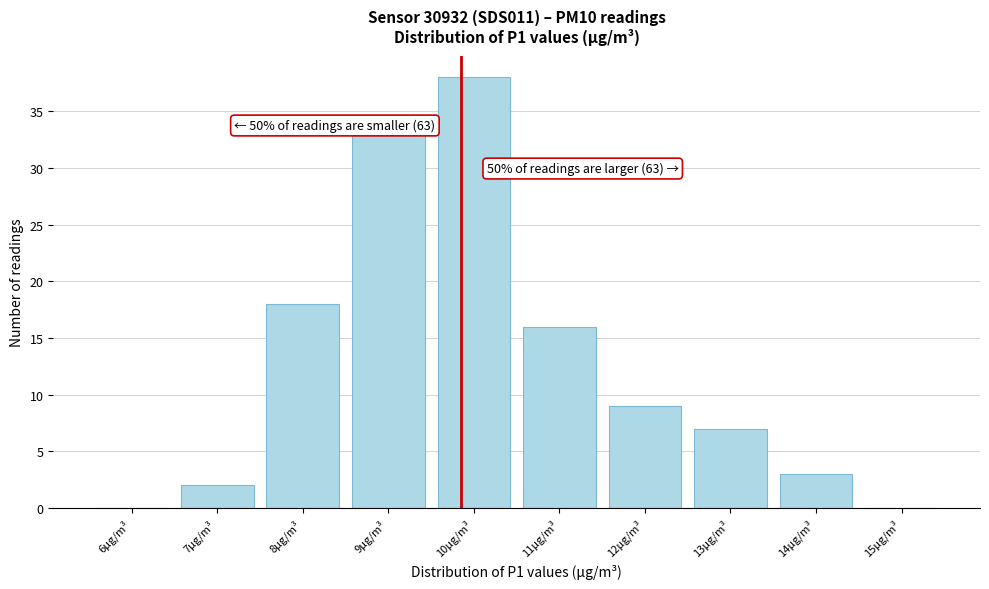

Reading left to right, list all the values displayed in this chart.

6μg/m³=0	7μg/m³=2	8μg/m³=18	9μg/m³=33	10μg/m³=38	11μg/m³=16	12μg/m³=9	13μg/m³=7	14μg/m³=3	15μg/m³=0